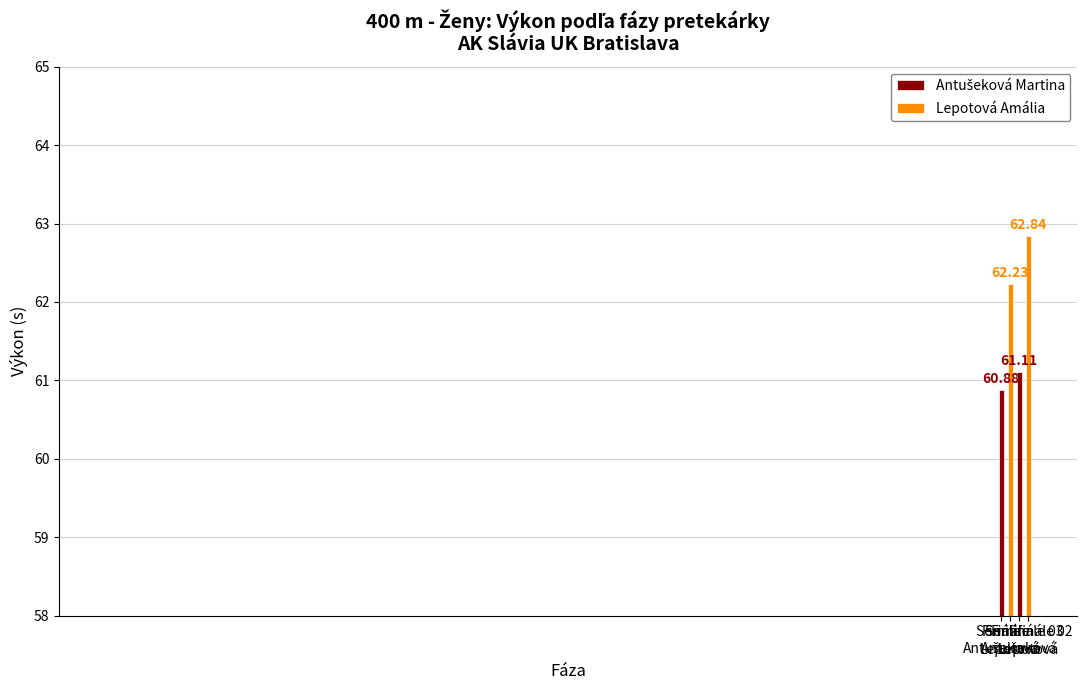

How many bars are there in each group?

2